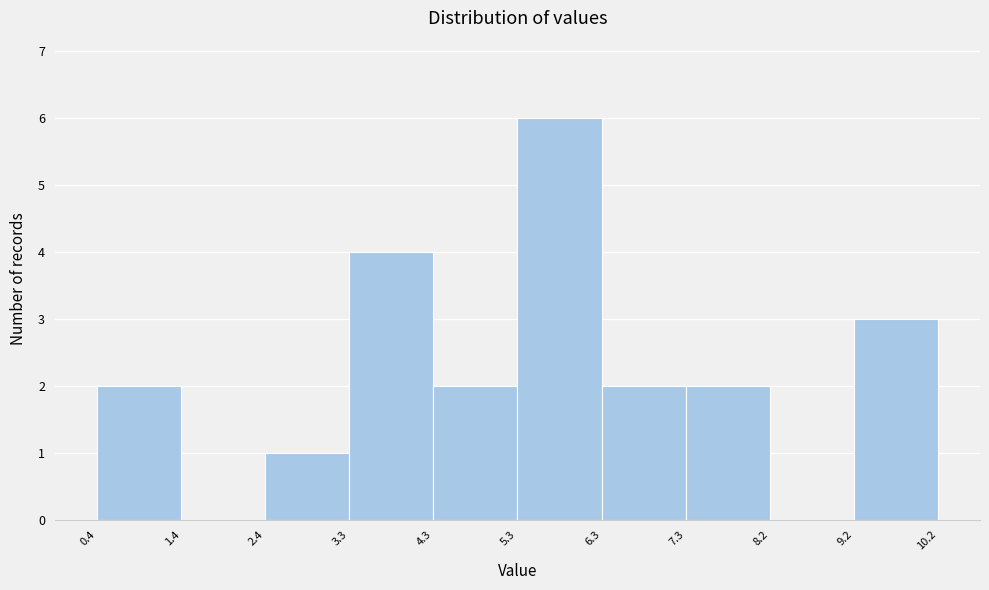

Reading left to right, list every bar in this chart as the range it spans on the x-axis followed by its height. The values are not printed on the chart, so give them approximately, as read against the axis.

0.4 to 1.4: 2
1.4 to 2.4: 0
2.4 to 3.3: 1
3.3 to 4.3: 4
4.3 to 5.3: 2
5.3 to 6.3: 6
6.3 to 7.3: 2
7.3 to 8.2: 2
8.2 to 9.2: 0
9.2 to 10.2: 3